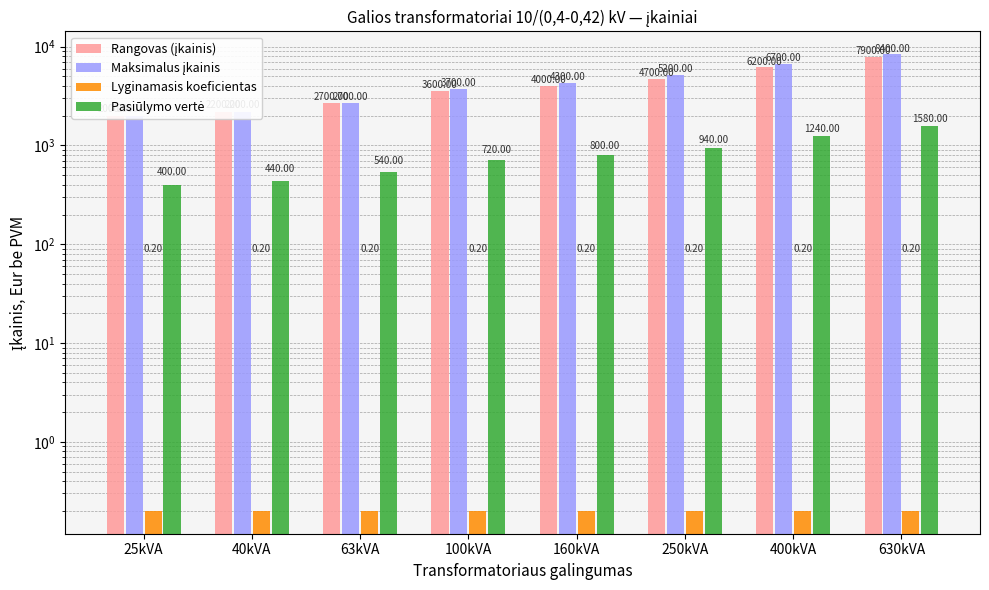

Which series has the largest total across all categories?

Maksimalus įkainis